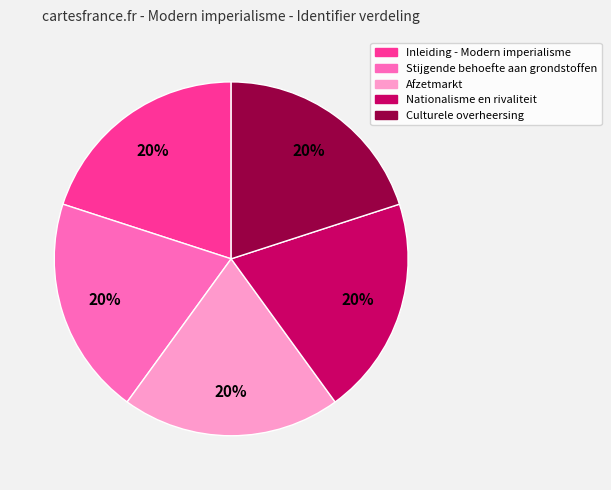

To the nearest percent, what is the combined percentage of Stijgende behoefte aan grondstoffen and Nationalisme en rivaliteit?

40%